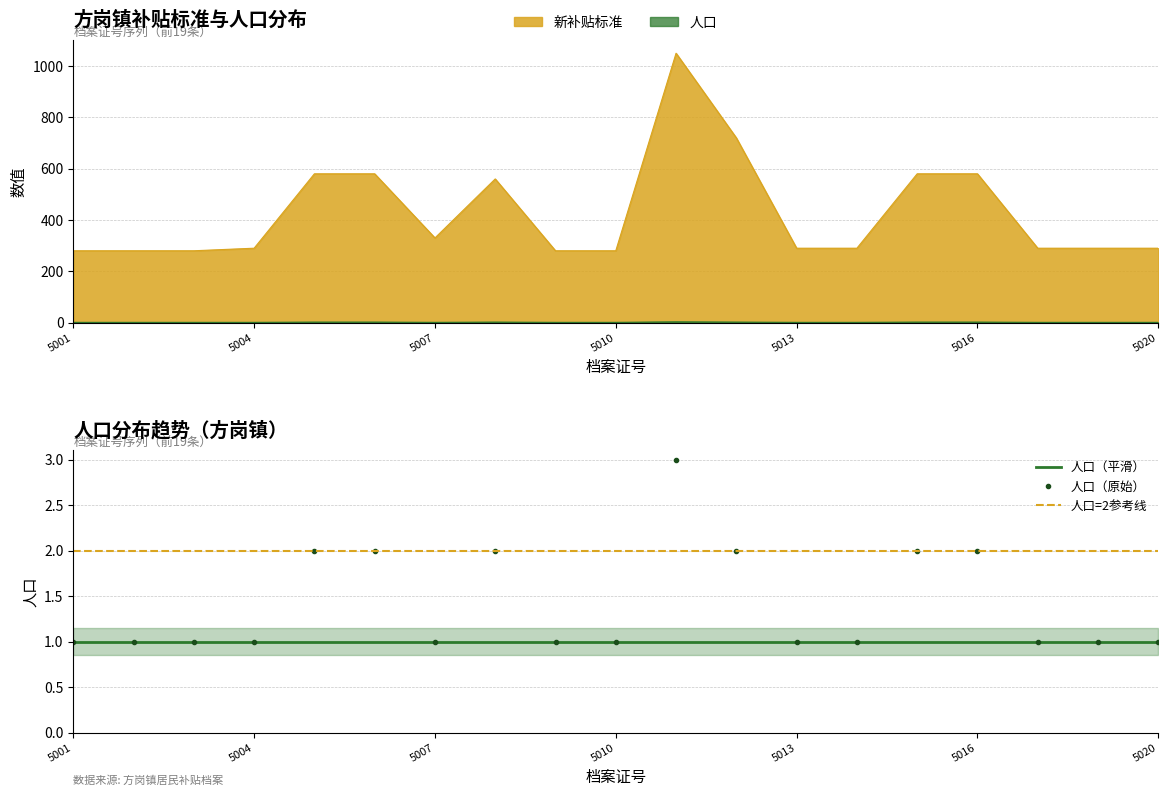

Read the 新补贴标准 value at 5007.

330